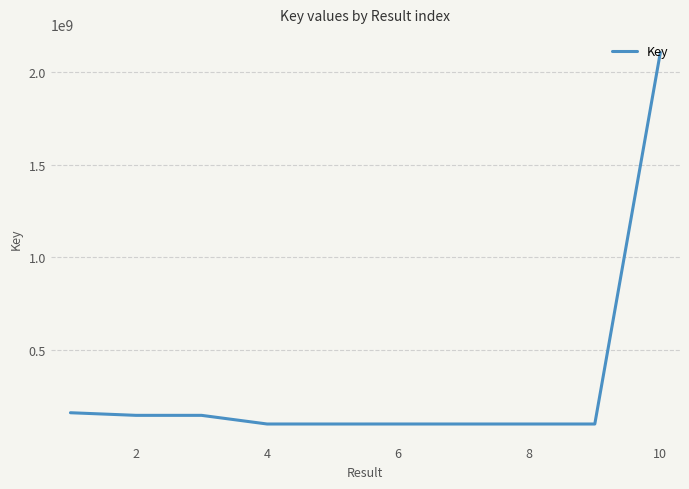

What is the maximum value shown in the chart?

2105796444